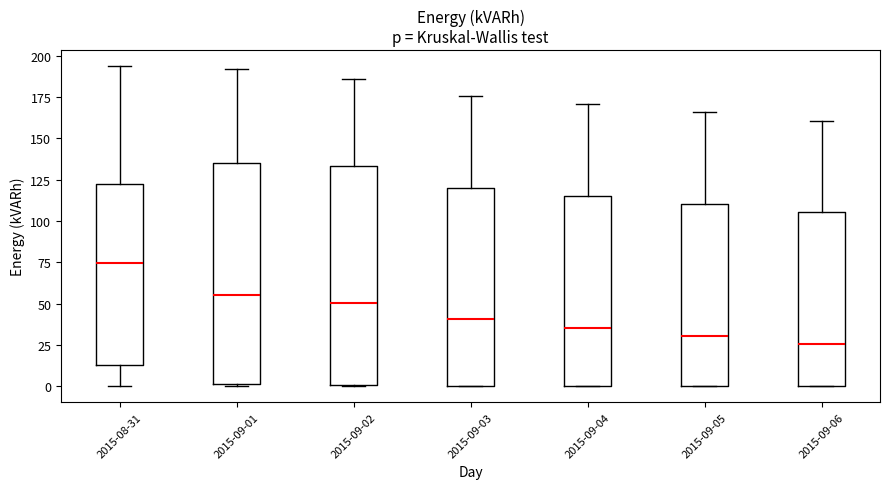

Reading left to right, read every box against the y-axis: the position of its median line, the range the box covers, and the ends of its whiskers. The values are not printed on the chart, so give them approximately, as read against the axis.

2015-08-31: median 75, box 15 to 120, whiskers 0 to 195
2015-09-01: median 55, box 0 to 135, whiskers 0 (just below the box's lower edge) to 190
2015-09-02: median 50, box 0 to 135, whiskers 0 to 185
2015-09-03: median 40, box 0 to 120, whiskers 0 to 175
2015-09-04: median 35, box 0 to 115, whiskers 0 to 170
2015-09-05: median 30, box 0 to 110, whiskers 0 to 165
2015-09-06: median 25, box 0 to 105, whiskers 0 to 160